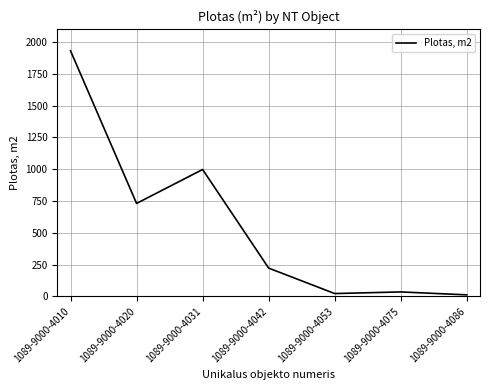

What is the difference between the maximum and minimum values?

1919.3